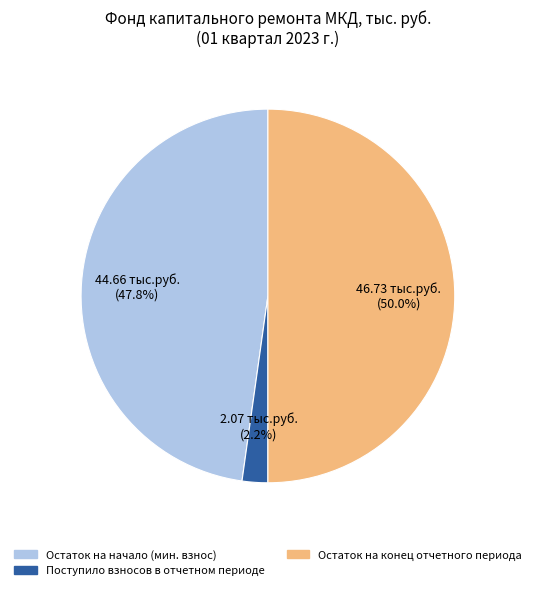

Count the number of slices in the pie.

3